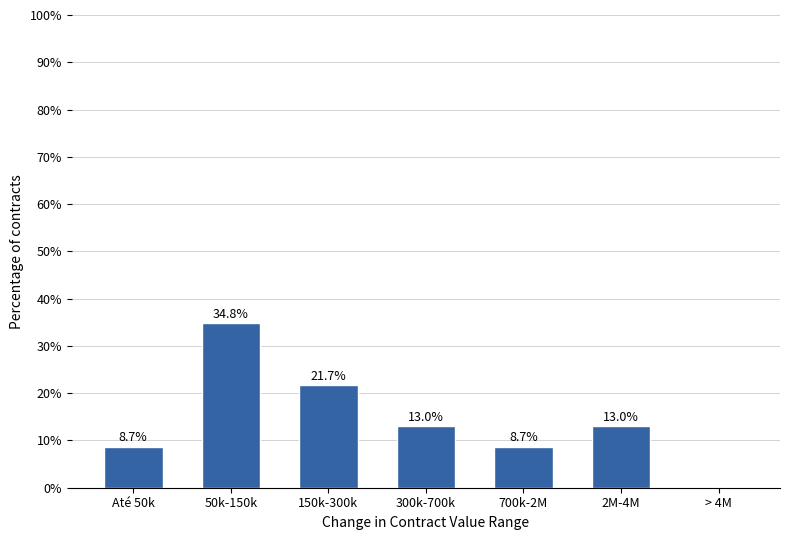

What is the approximate value at 50k-150k?

34.8